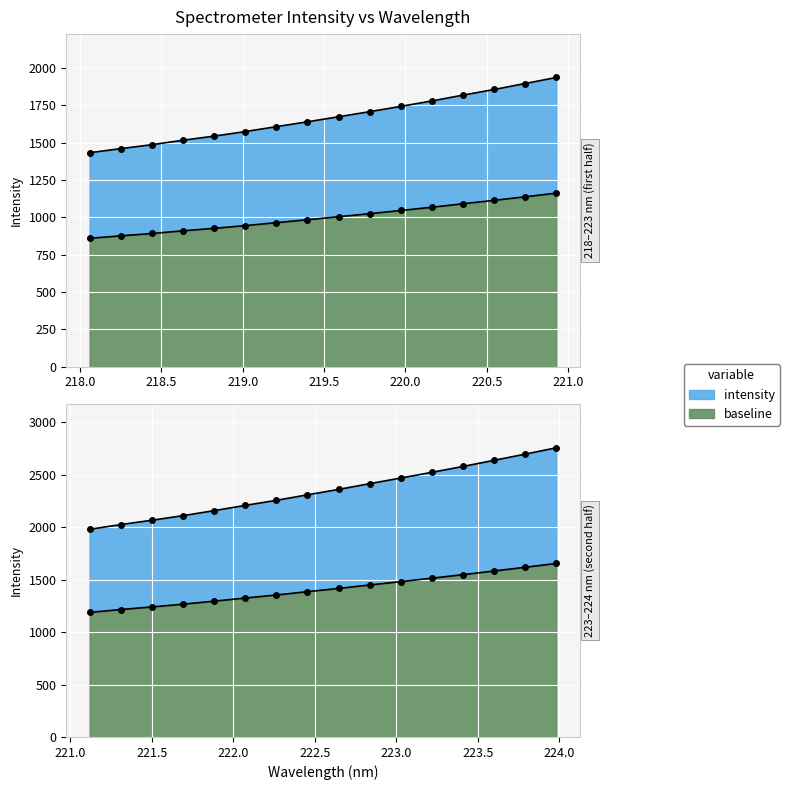

What is the difference between the maximum and minimum values in the wavelength series?

5.9